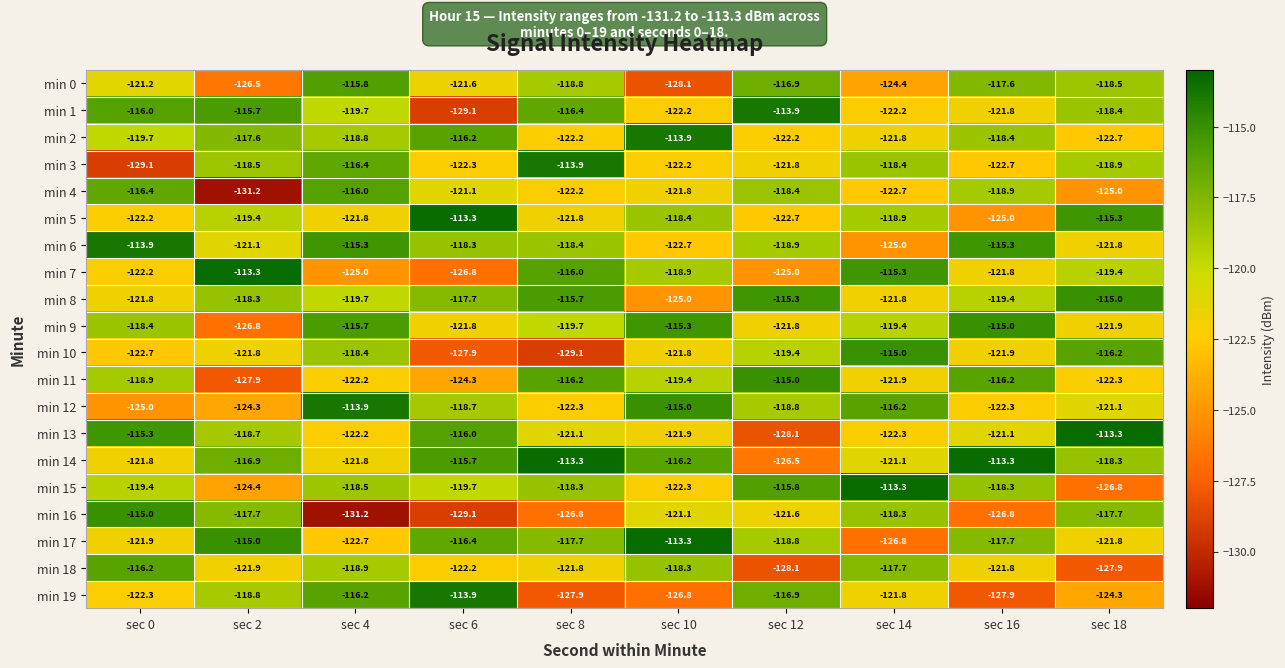

What is the approximate value of min 16 at sec 0?

-115.0